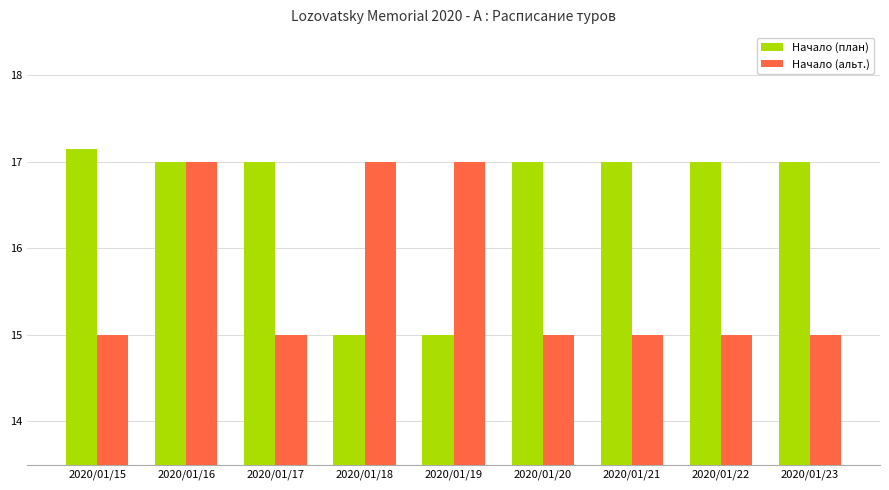

What are all the series names shown in the legend?

Начало (план), Начало (альт.)